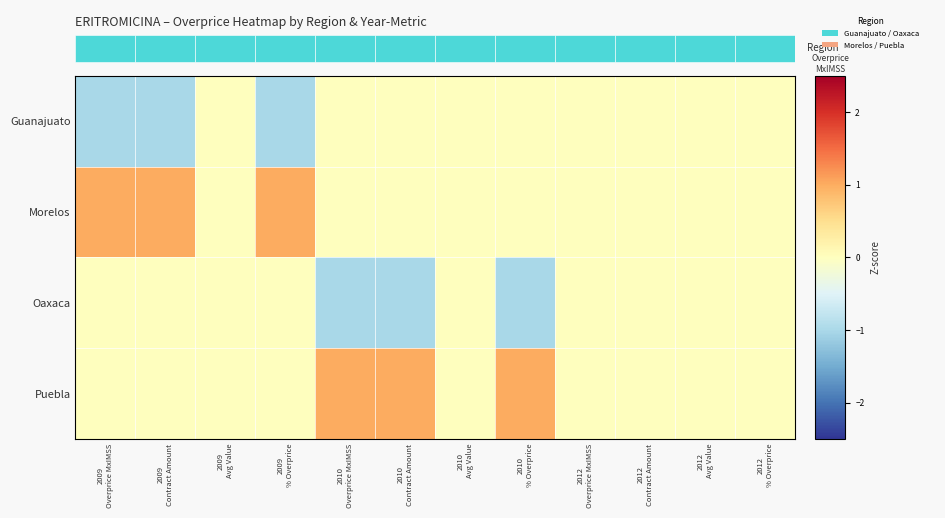

Rank the series at 2010 Overprice MxIMSS from lowest to highest value.

Oaxaca, Guanajuato, Morelos, Puebla